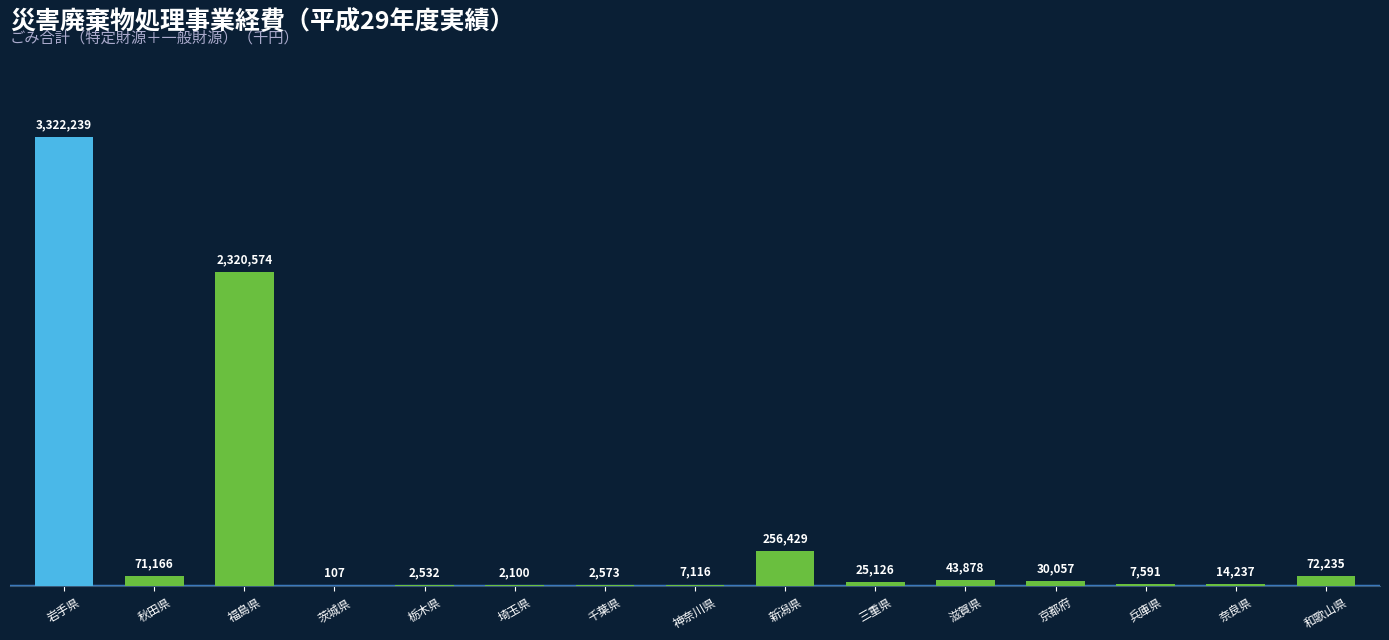

True or false: the data shows 25126 at 三重県.

True